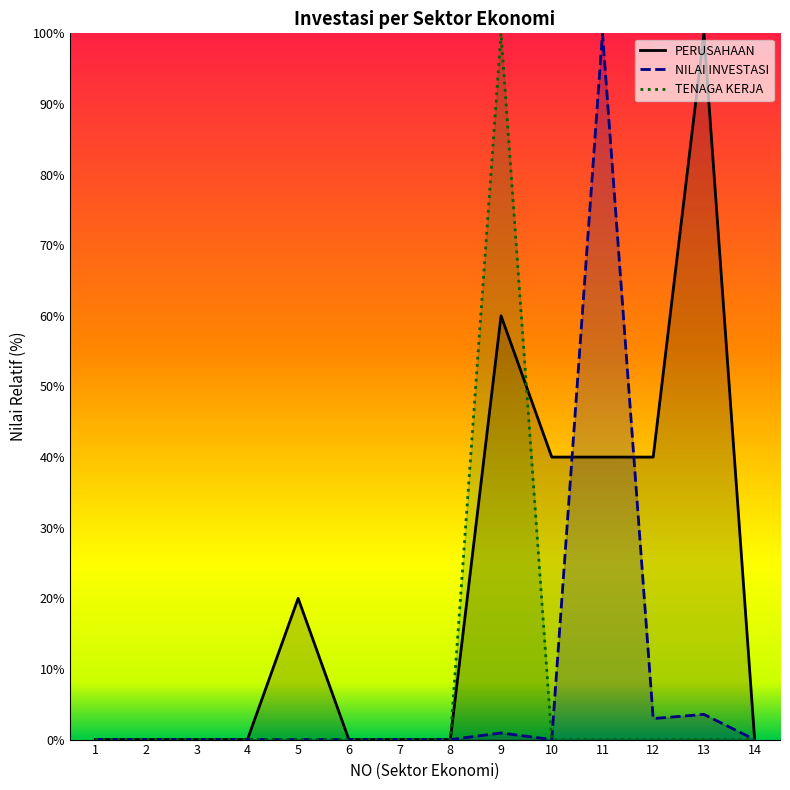

Reading left to right, list all the values displayed in this chart.

PERUSAHAAN: 0.0	0.0	0.0	0.0	20.0	0.0	0.0	0.0	60.0	40.0	40.0	40.0	100.0	0.0
NILAI INVESTASI: 0.0	0.0	0.0	0.0	0.0	0.0	0.0	0.0	0.9	0.0	100.0	3.0	3.6	0.0
TENAGA KERJA: 0.0	0.0	0.0	0.0	0.0	0.0	0.0	0.0	100.0	0.0	0.0	0.0	0.0	0.0